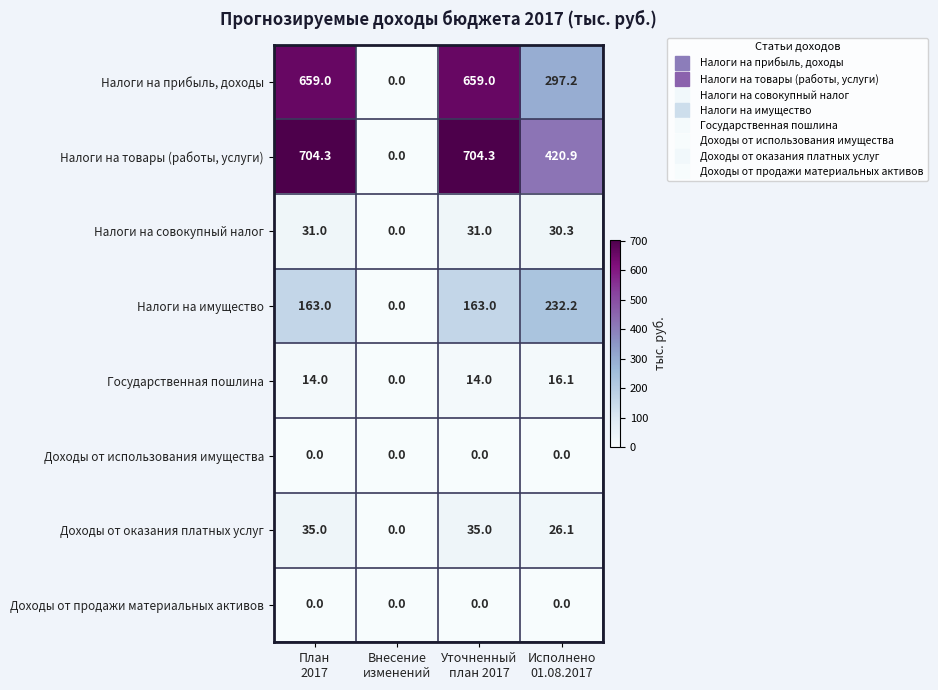

What is the difference between the maximum and minimum values in the Налоги на товары (работы, услуги) series?

704.3